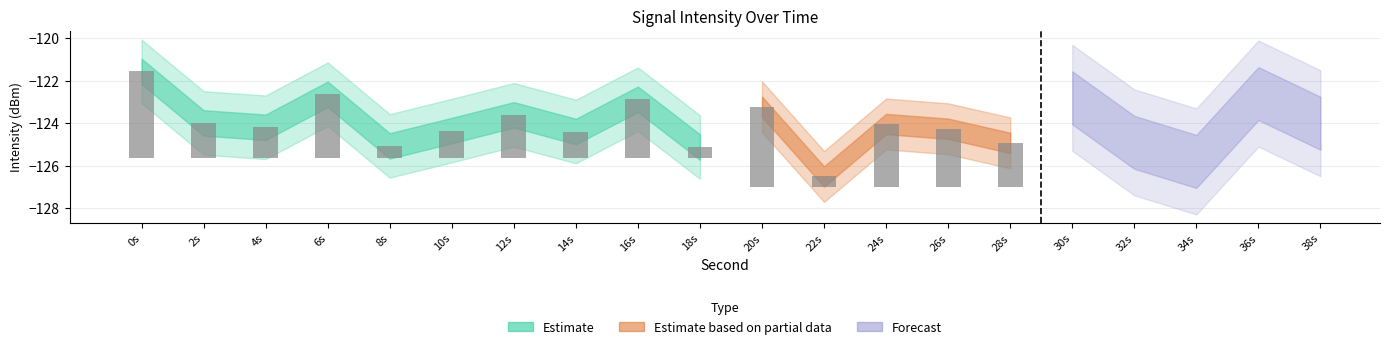

What is the total value across all series at 28?

-373.2